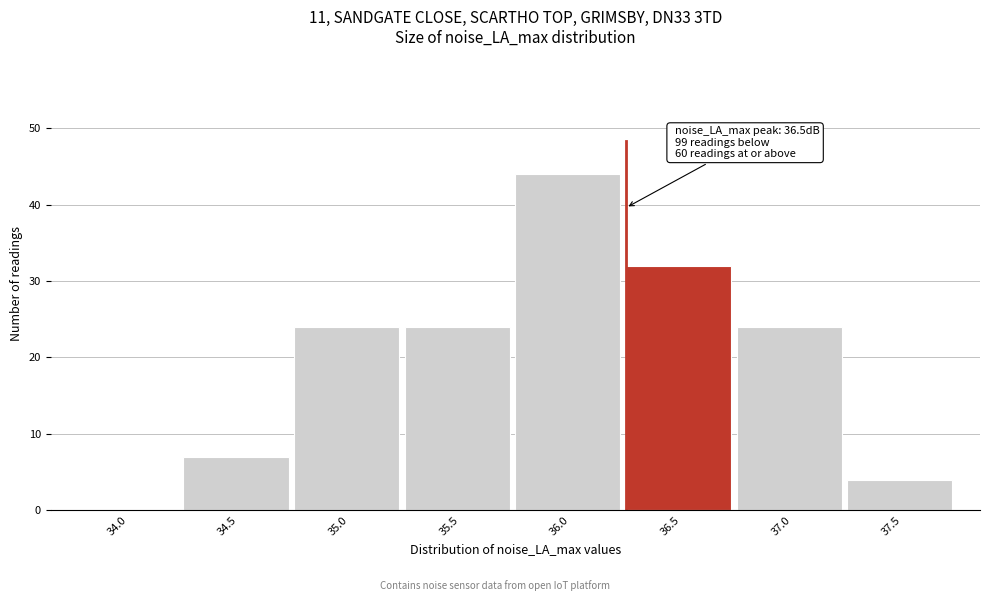

Reading right to left, transcribe all the data shown in this chart.

37.5=4	37.0=24	36.5=32	36.0=44	35.5=24	35.0=24	34.5=7	34.0=0